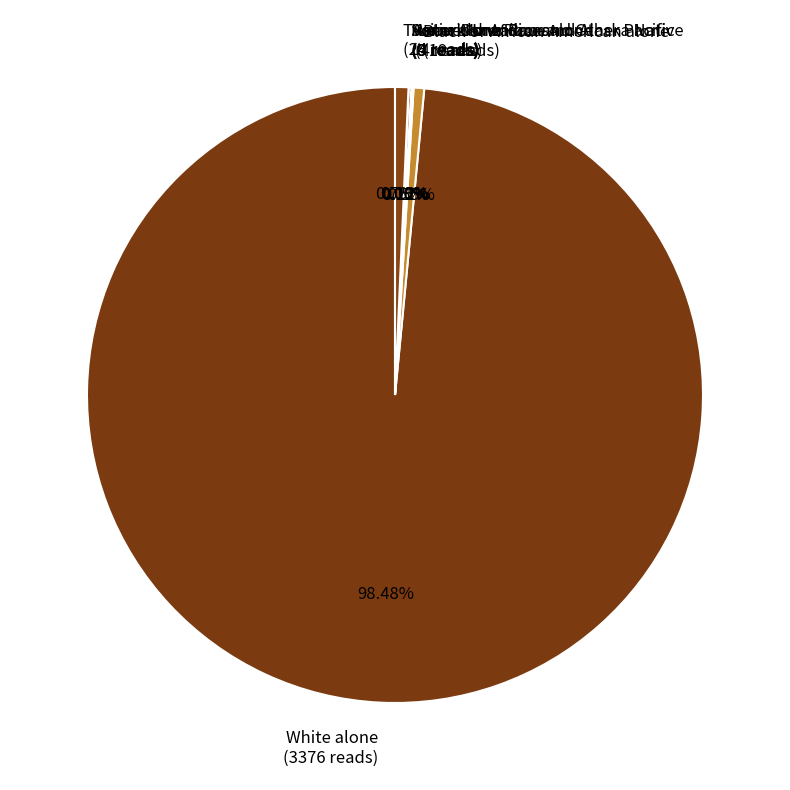

Which slice is the largest?

White alone